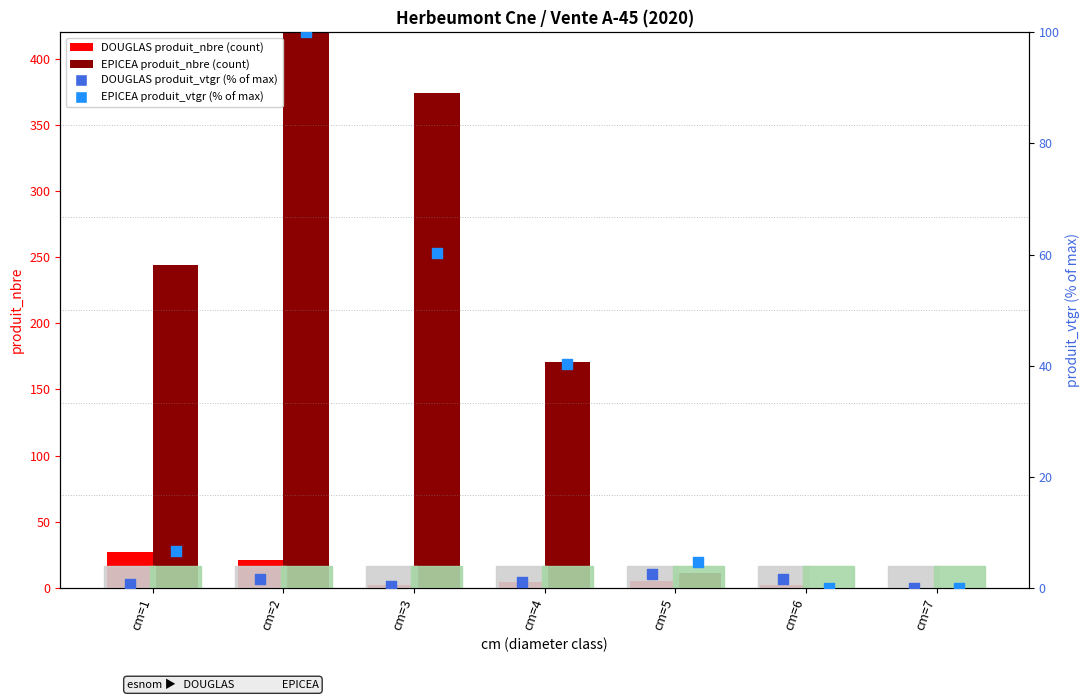

Which series contains the highest Y value?

EPICEA produit_nbre